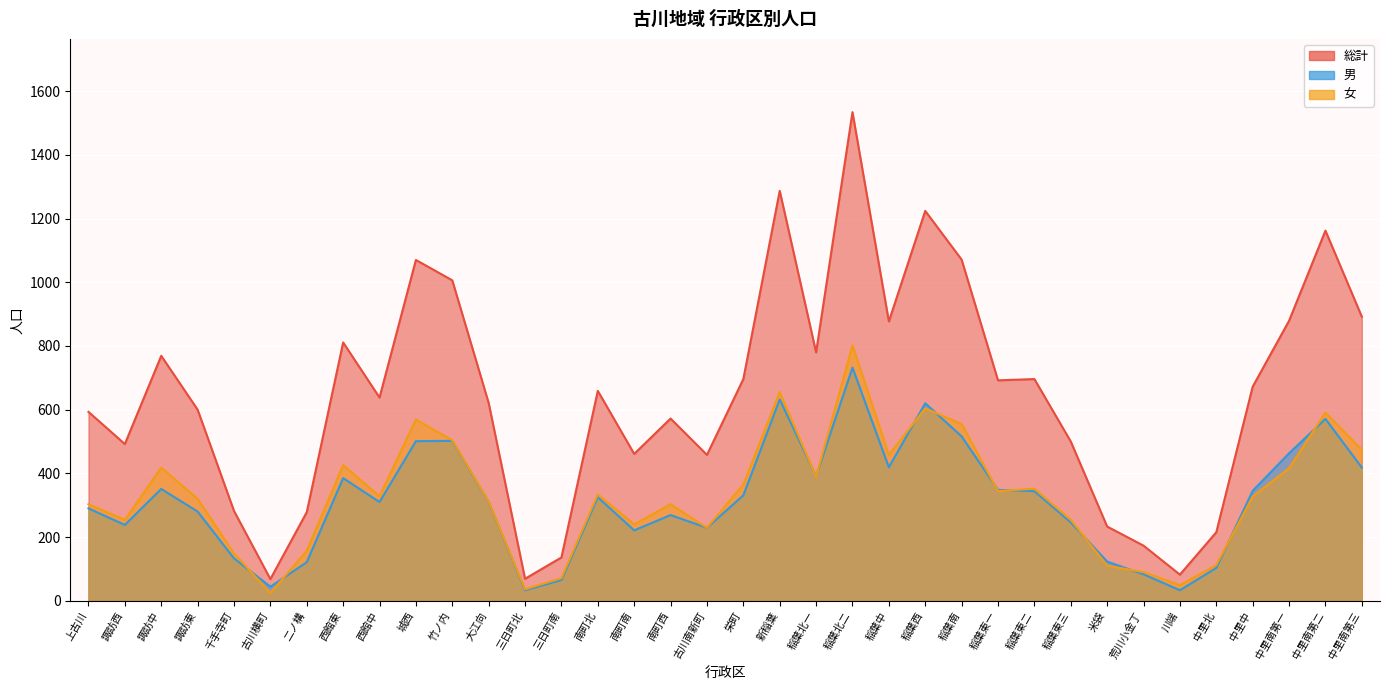

What are all the series names shown in the legend?

総計, 男, 女